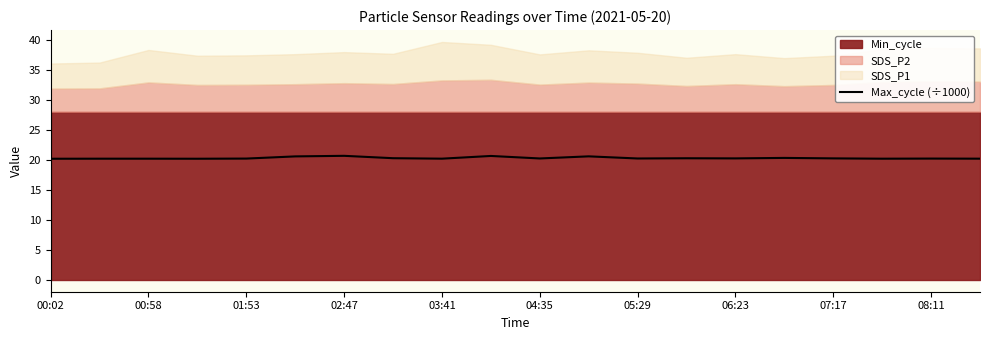

True or false: Max_cycle (÷1000) has a value of 31.3 at 02:47.

False